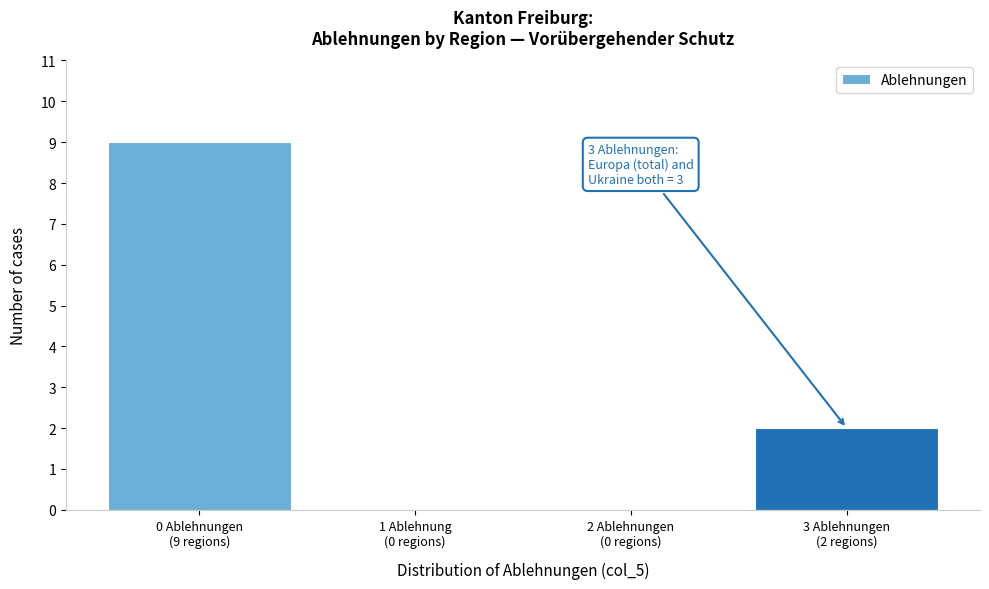

What is the greatest value displayed?

9